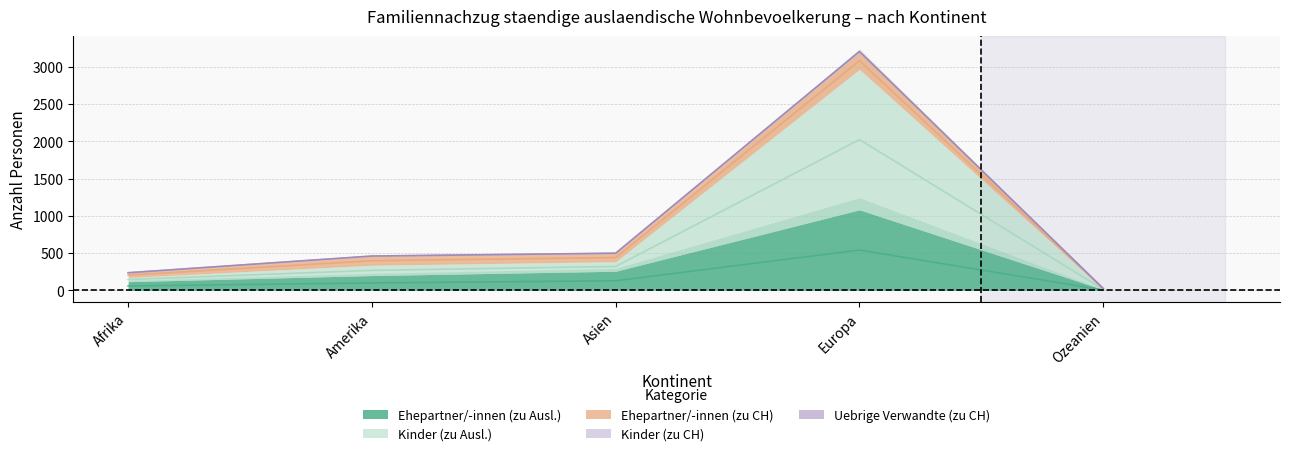

What is the difference between the maximum and minimum values in the Kinder (zu CH) series?

8